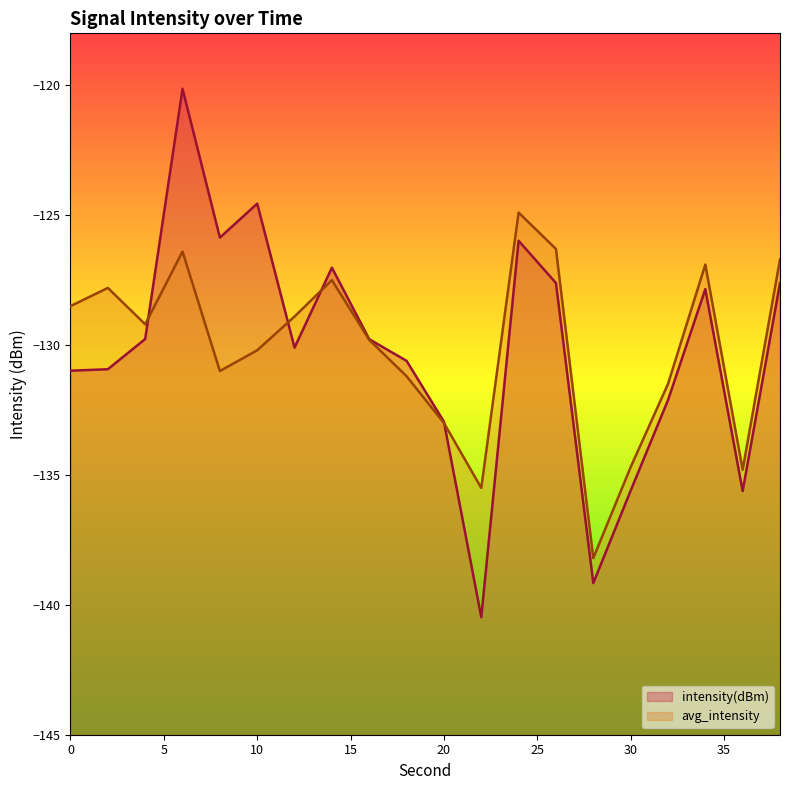

How many lines are shown in the chart?

2